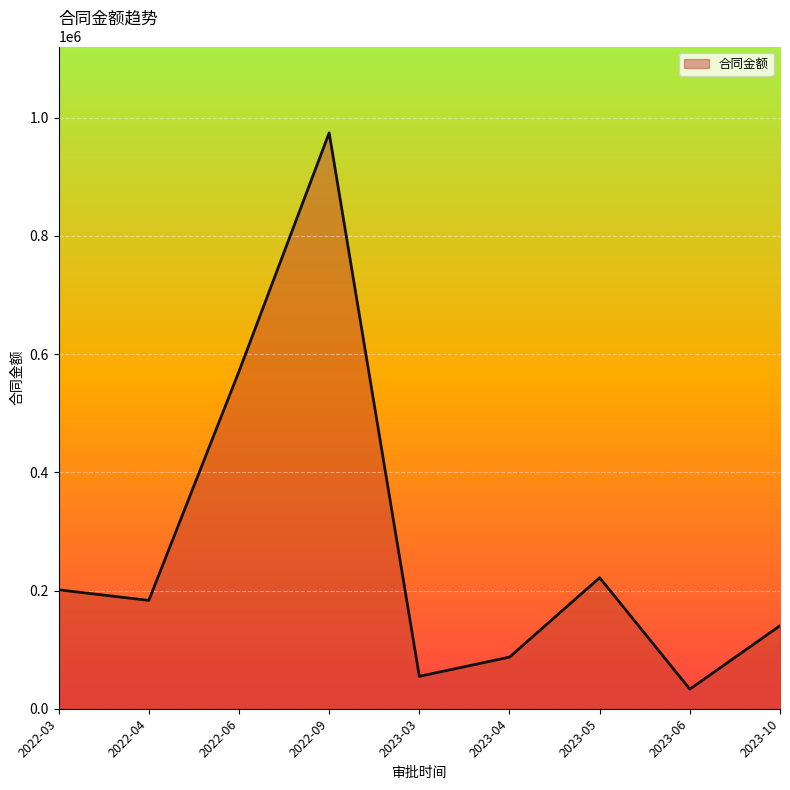

Which has a higher value, 2023-05 or 2022-09?

2022-09